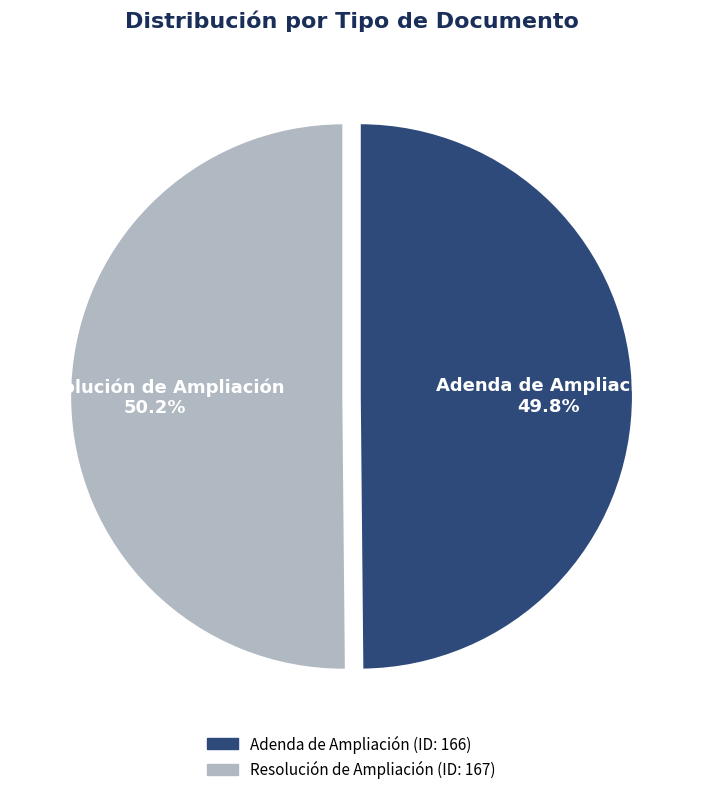

Do Adenda de Ampliación and Resolución de Ampliación together represent more than half of the pie?

Yes